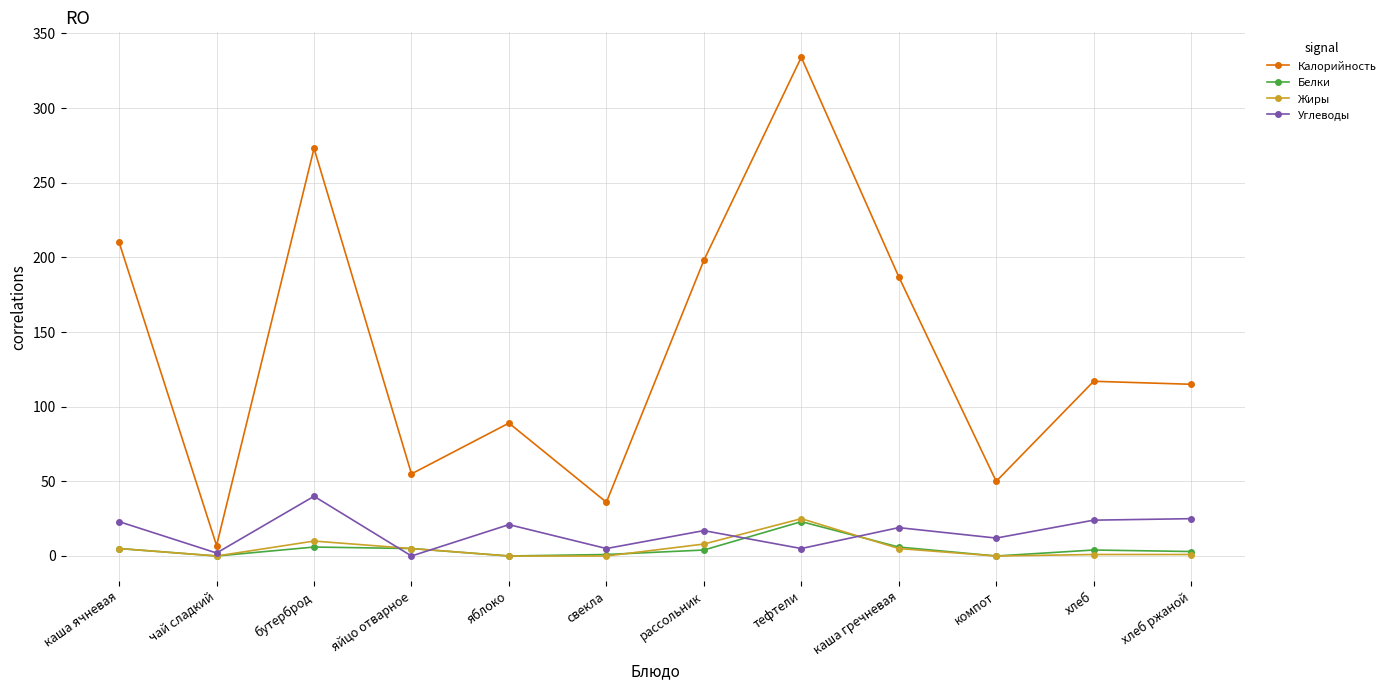

True or false: Калорийность and Жиры intersect in this chart.

False